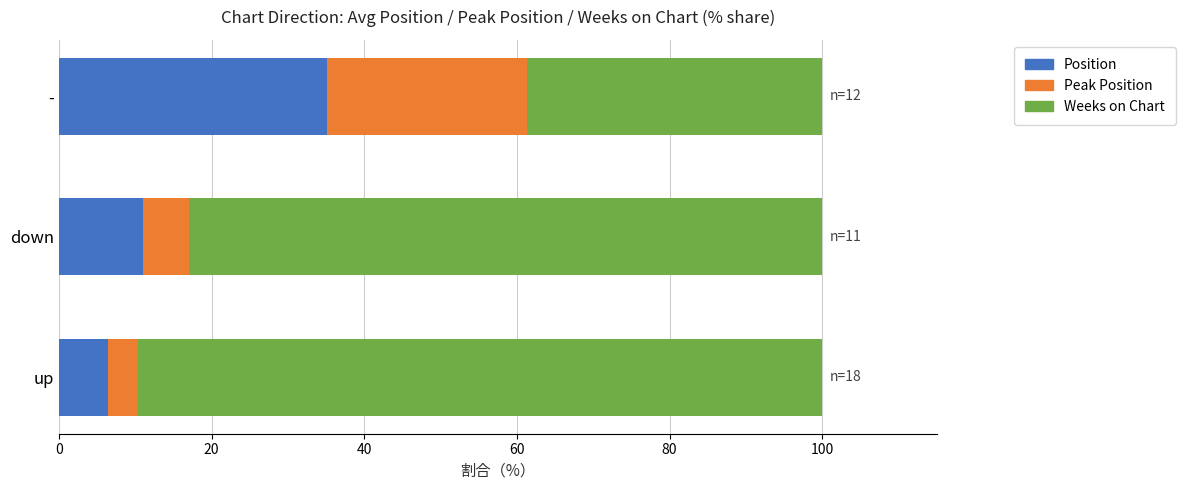

What is the difference between the Position values at down and -?

24.1